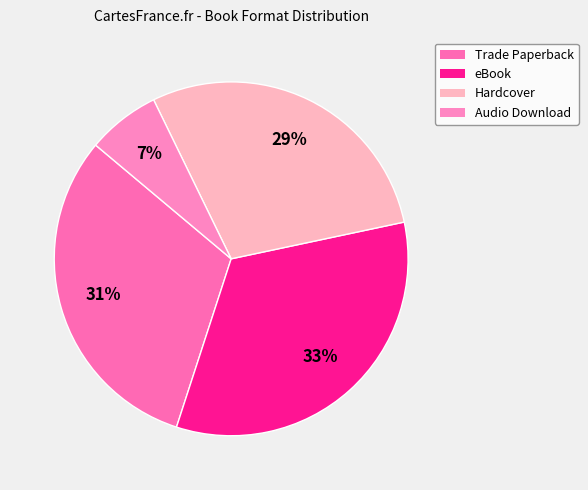

What percentage is the Hardcover slice, to the nearest percent?

29%